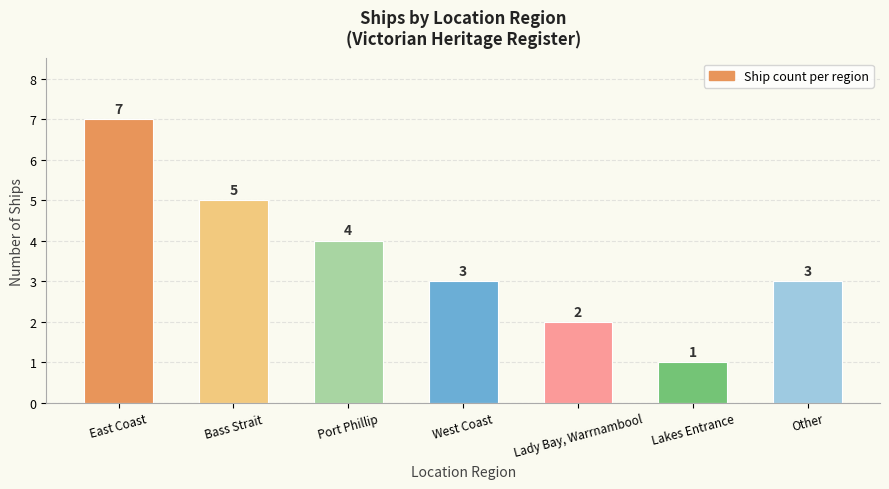

What is the label of the 1st bar from the left?

East Coast